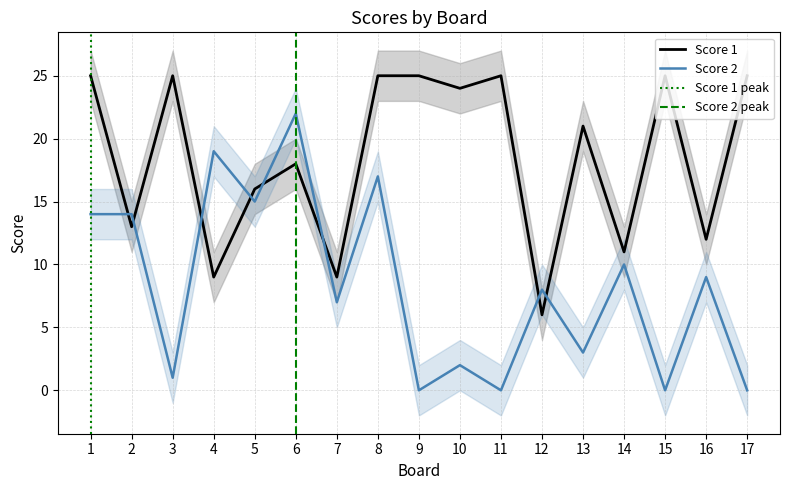

What is the difference between the second highest and minimum values in the Score 2 series?

19